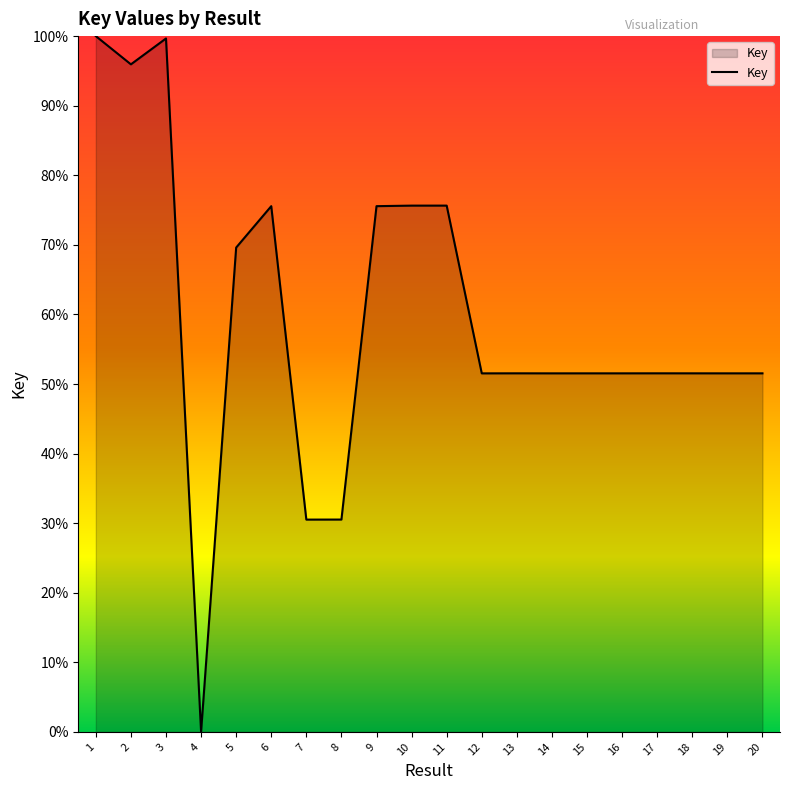

What is the difference between the maximum and minimum values?

100.0